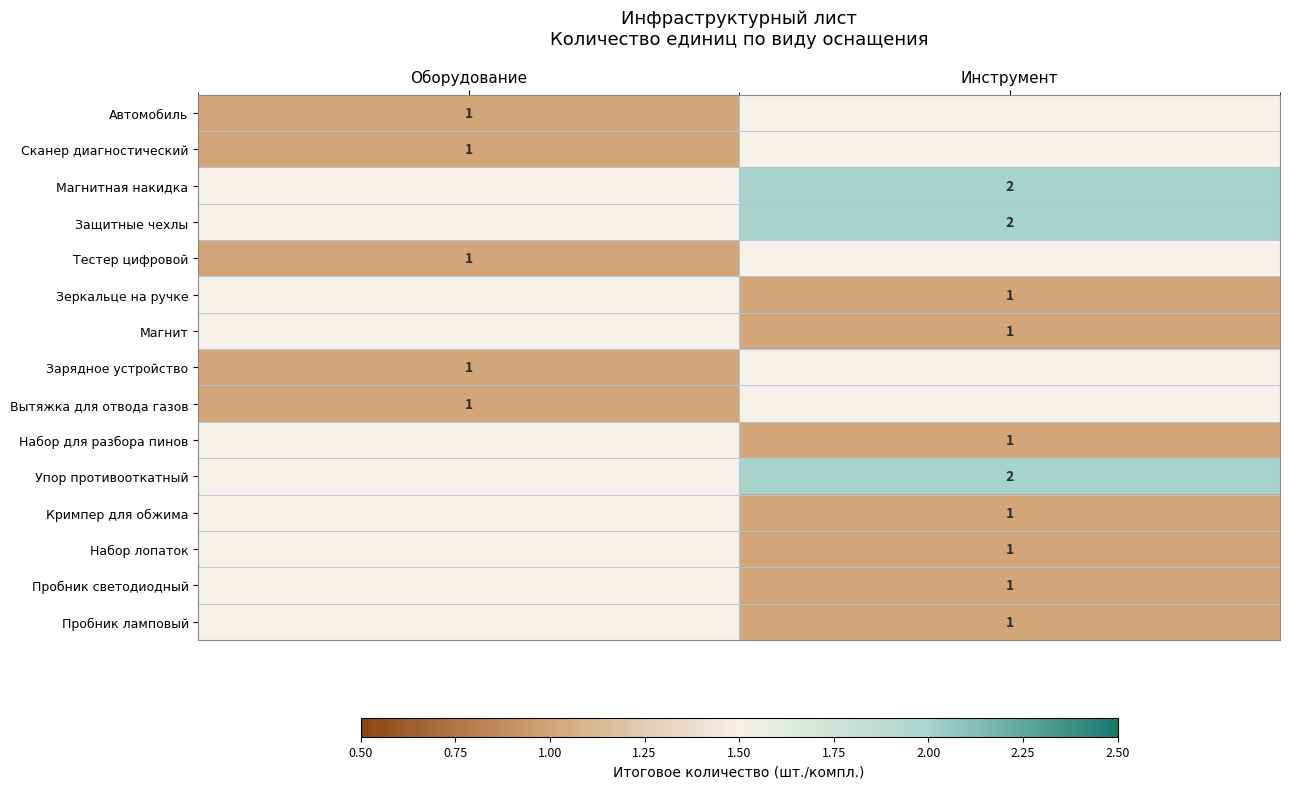

The Тестер цифровой series shows 1 at Оборудование. True or false?

True